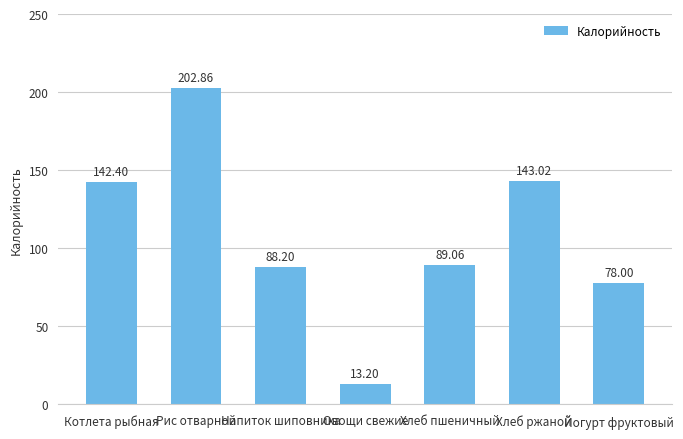

Reading left to right, what are all the values shown in this chart?

142.4	202.9	88.2	13.2	89.1	143.0	78.0